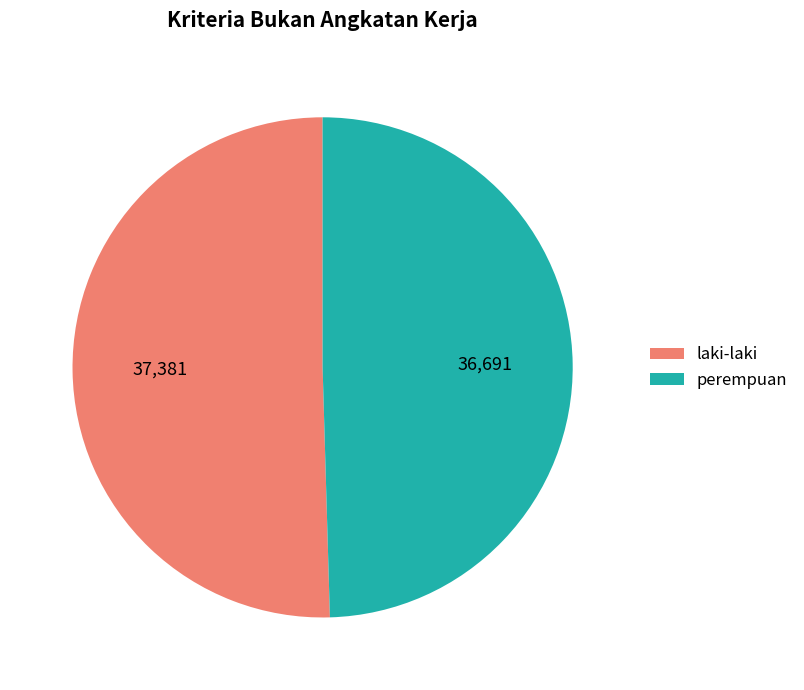

Is perempuan the majority of the pie?

No